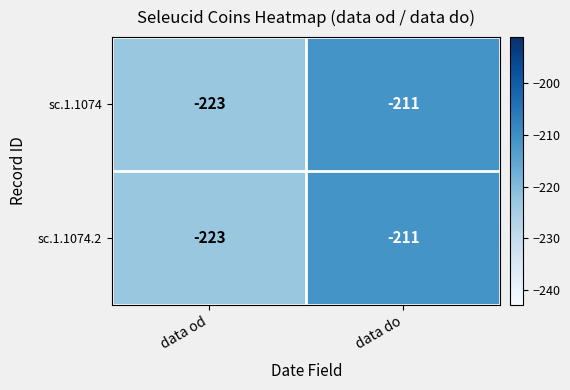

The sc.1.1074.2 series shows -211 at data do. True or false?

True